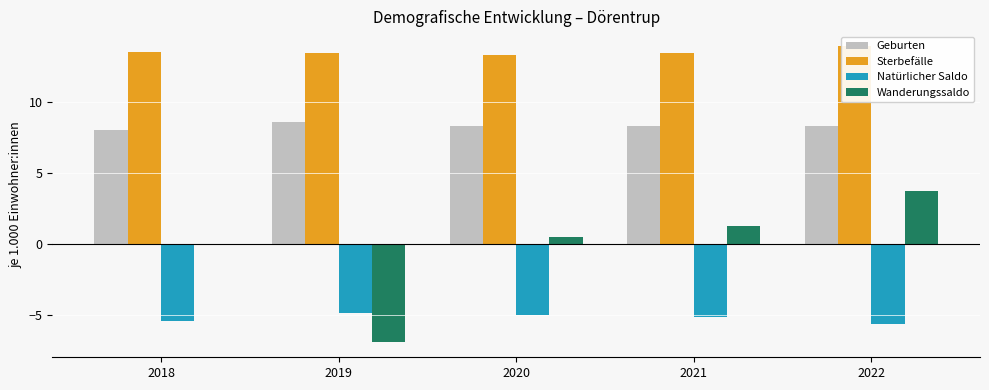

Between 2022 and 2021, which is larger?

2022